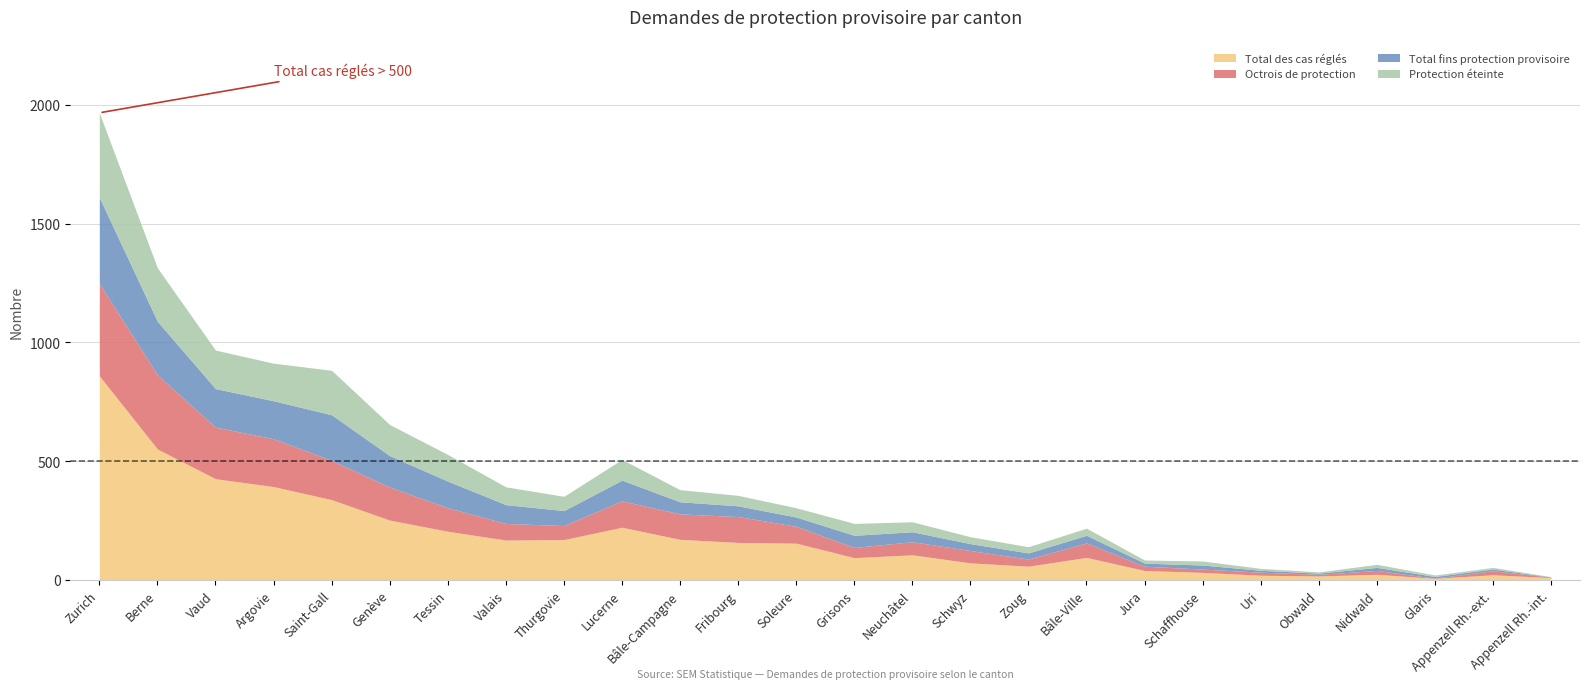

The Protection éteinte series shows 152 at Berne. True or false?

False